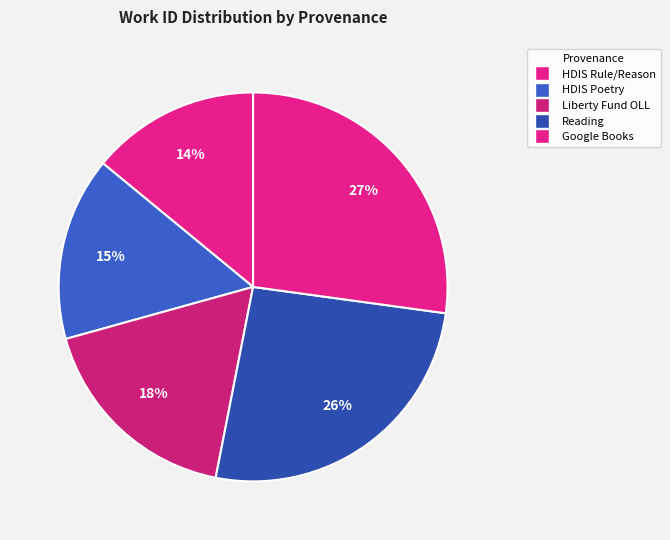

What is the smallest slice in the pie chart?

HDIS Rule/Reason